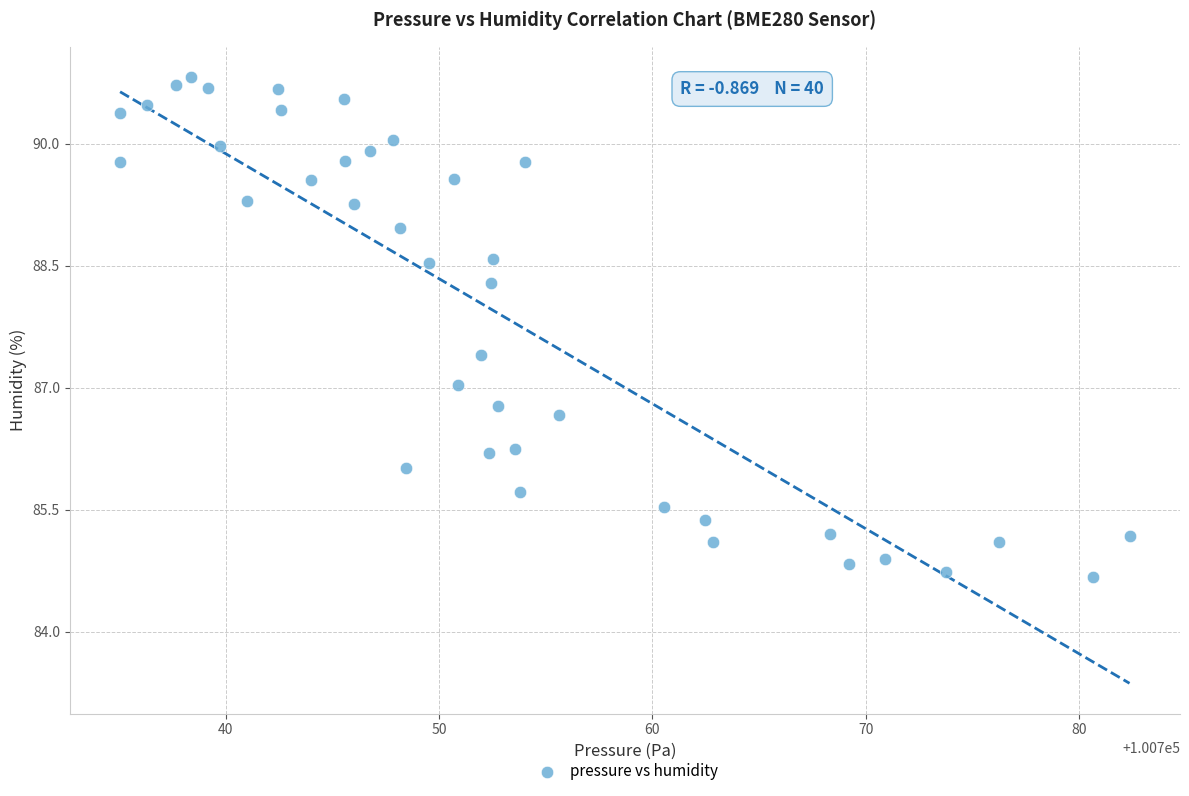

What is the range of X values (max minus min)?

47.3